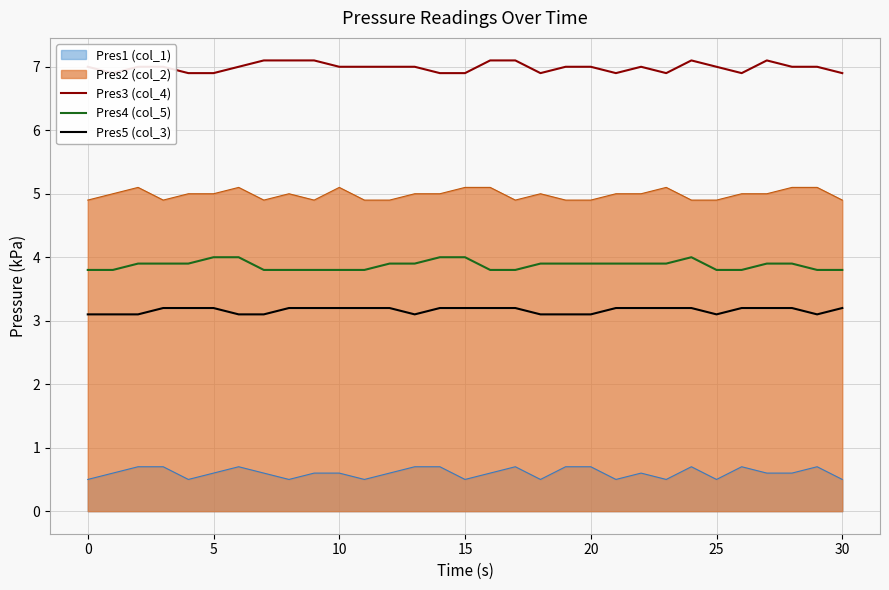

What is the difference between the maximum and minimum values in the Pres4 (col_5) series?

0.2